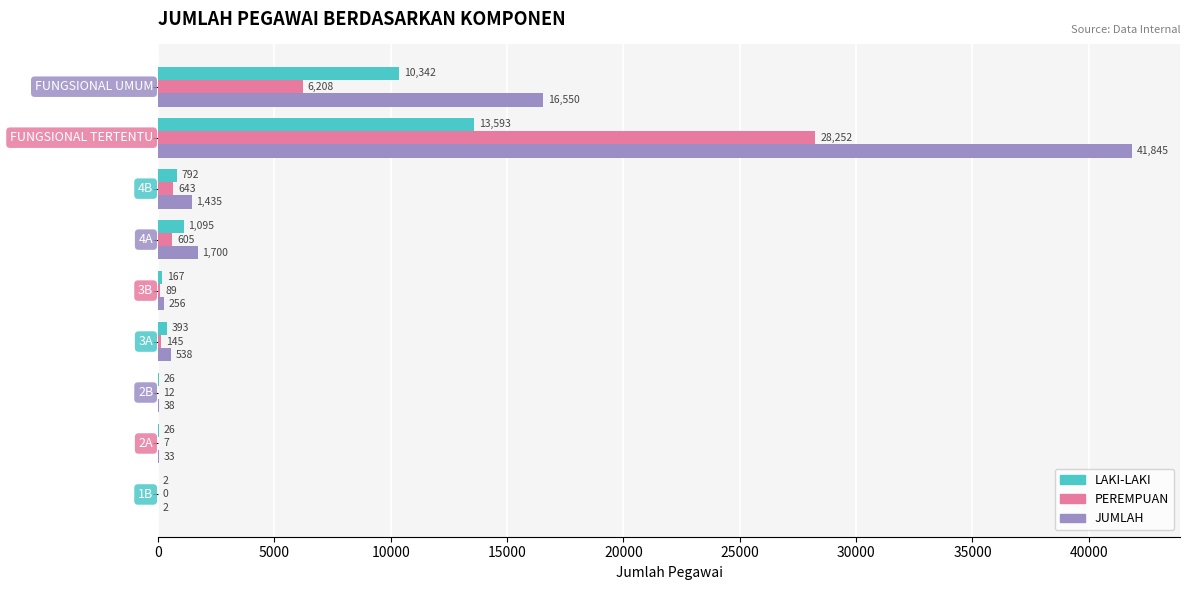

What are all the series names shown in the legend?

LAKI-LAKI, PEREMPUAN, JUMLAH